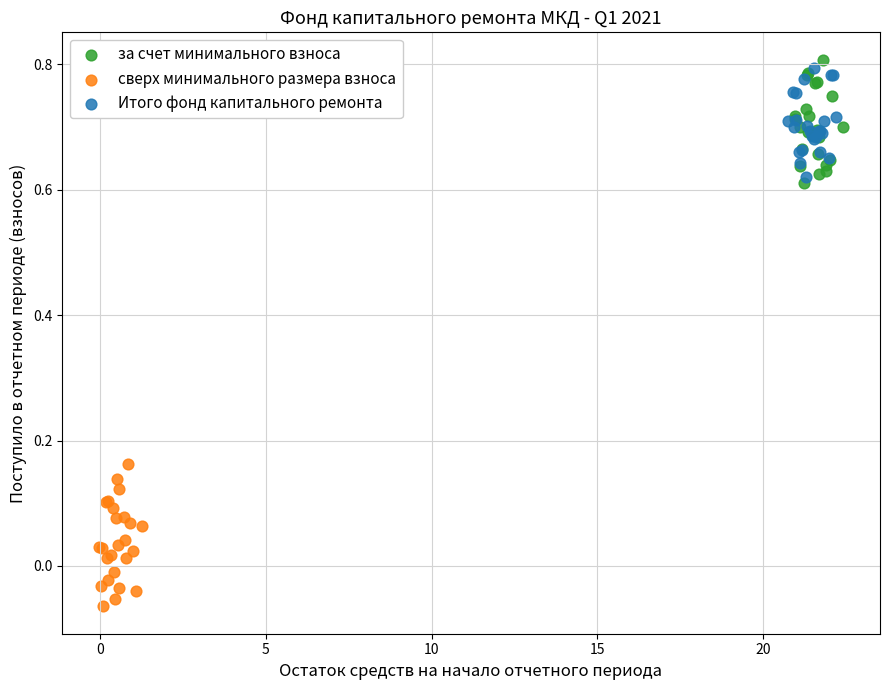

Which series reaches the minimum Y coordinate?

сверх минимального размера взноса